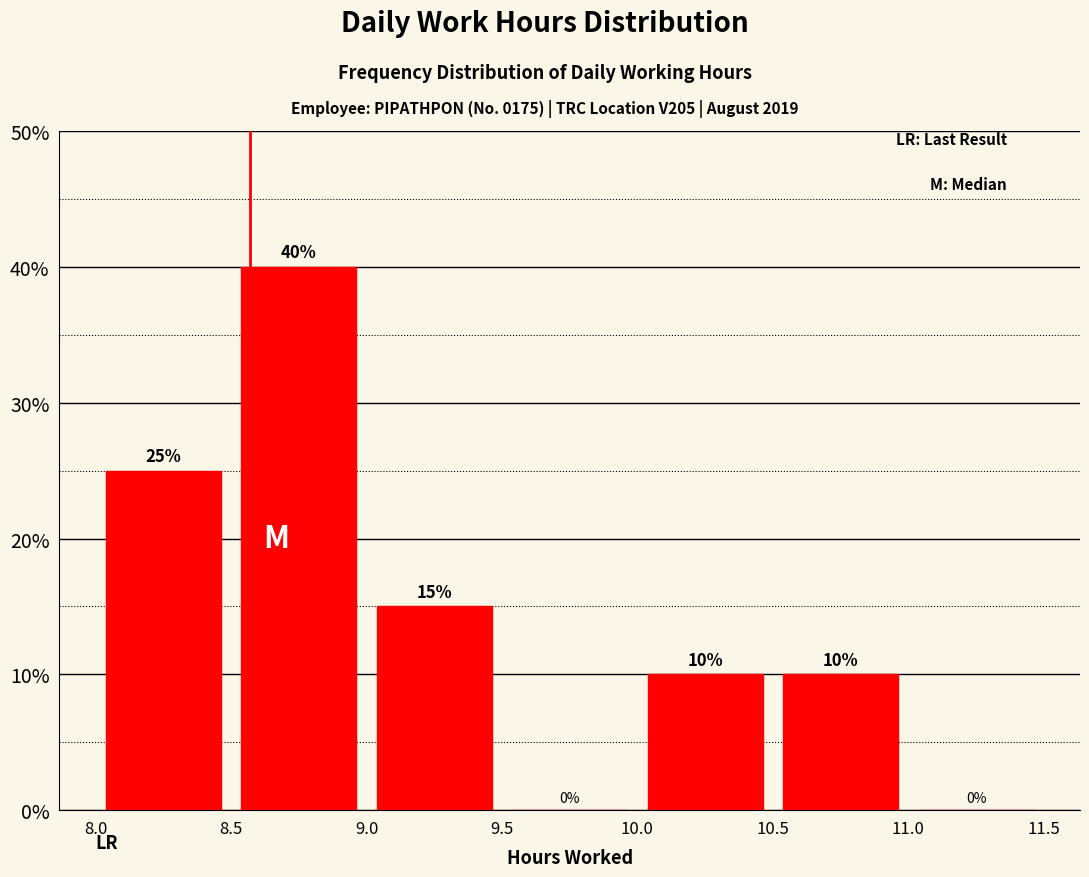

Over which range of the x-axis is the bar tallest?

8.5 to 9.0